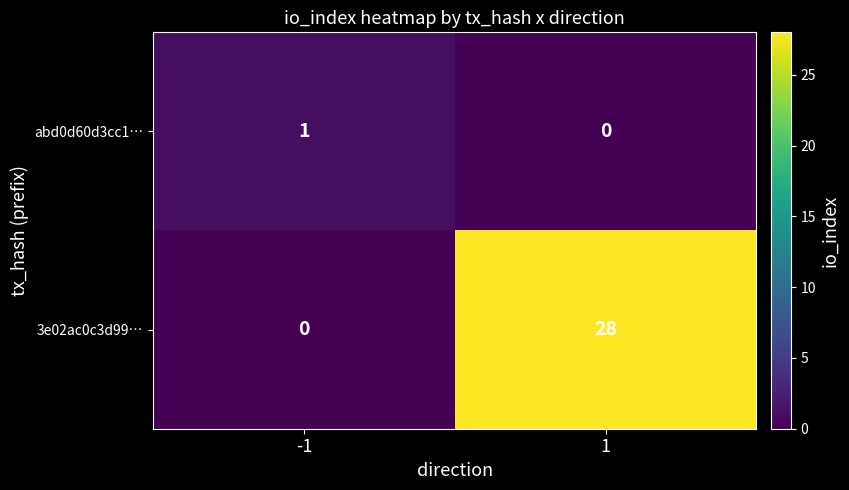

Reading right to left, extract all data points from this chart.

abd0d60d3cc1…: 0	1
3e02ac0c3d99…: 28	0